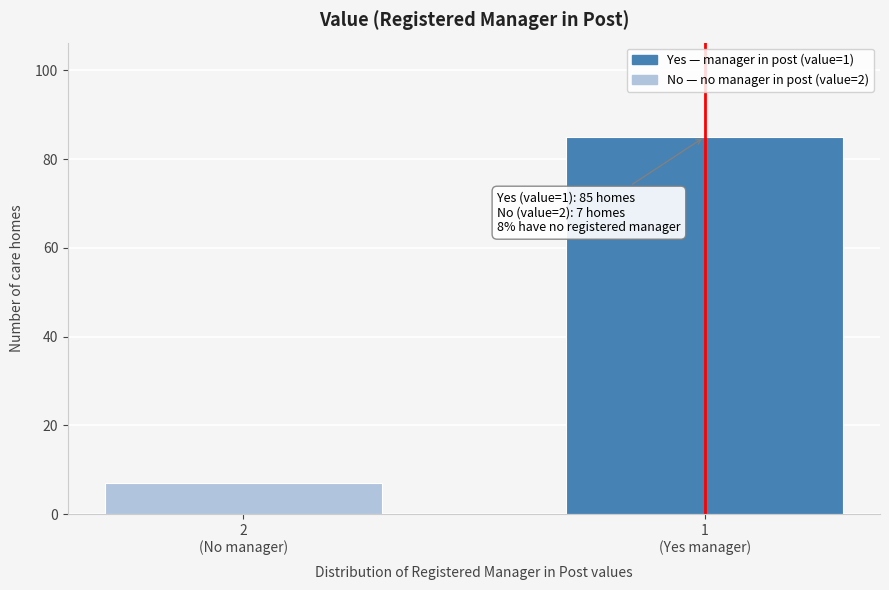

Reading right to left, what are all the values shown in this chart?

85	7